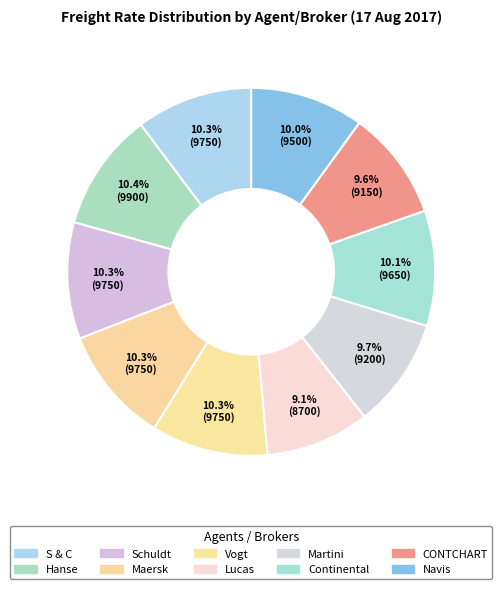

How many slices are in this pie chart?

10